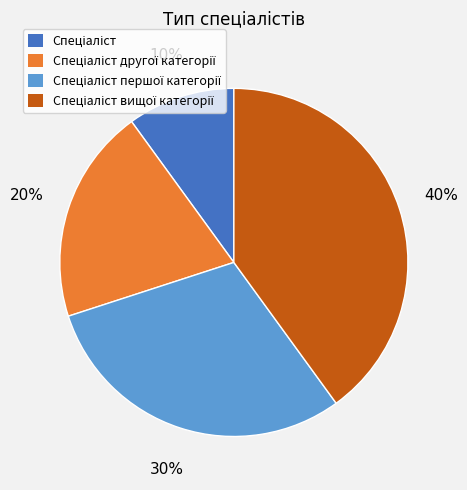

To the nearest percent, what is the average slice percentage?

25%